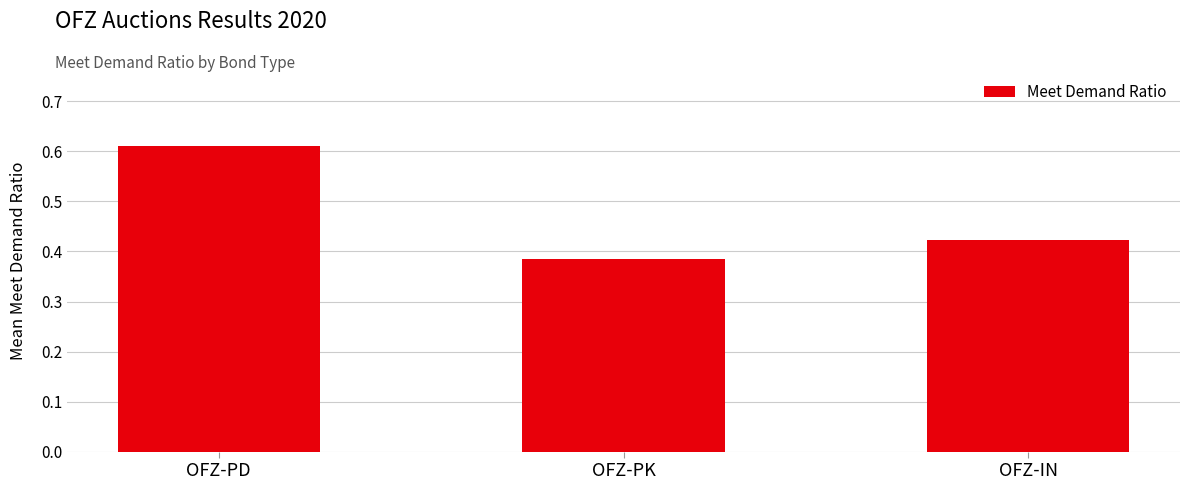

Which label corresponds to the largest value in the chart?

OFZ-PD